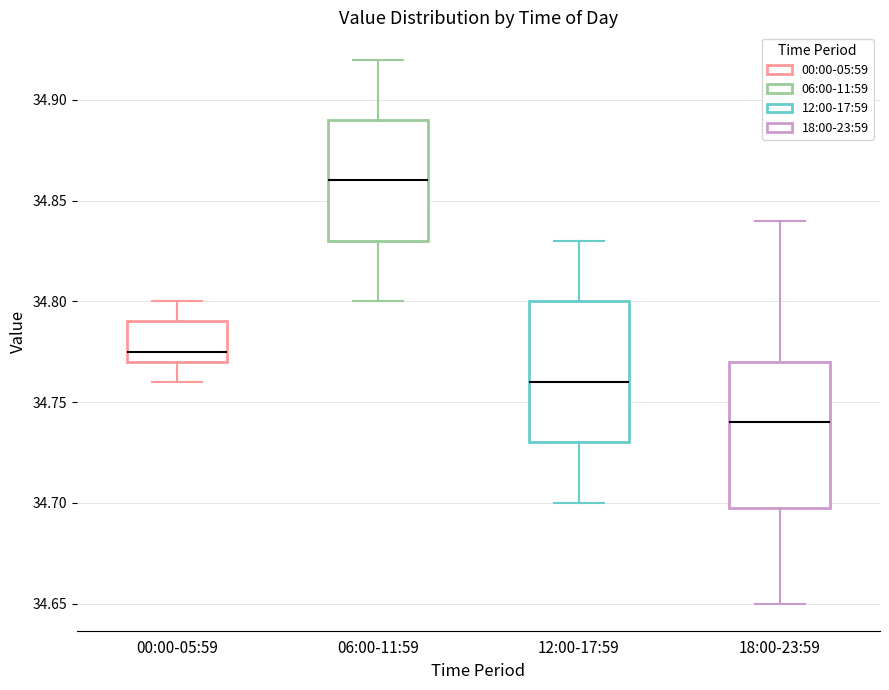

Reading left to right, transcribe this box plot: for each box, give where its median line is, the range the box spans, and where its two whiskers end, as read against the y-axis. The values are not printed on the chart, so give them approximately, as read against the axis.

00:00-05:59: median 34.775, box 34.770 to 34.790, whiskers 34.760 to 34.800
06:00-11:59: median 34.860, box 34.830 to 34.890, whiskers 34.800 to 34.920
12:00-17:59: median 34.760, box 34.730 to 34.800, whiskers 34.700 to 34.830
18:00-23:59: median 34.740, box 34.700 to 34.770, whiskers 34.650 to 34.840